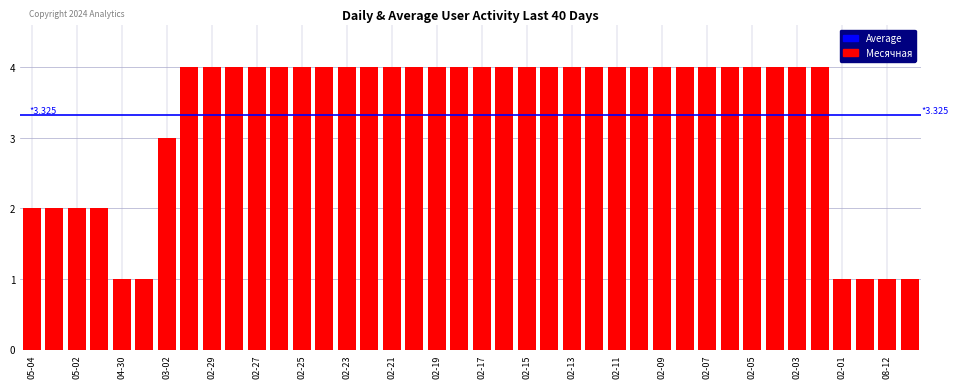

What is the average value?

3